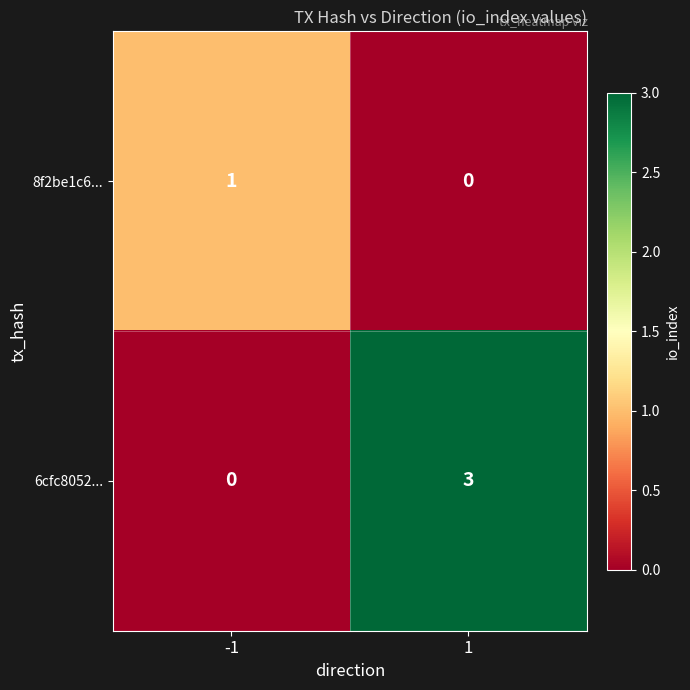

What is the difference between the maximum and minimum values in the 6cfc8052... series?

3